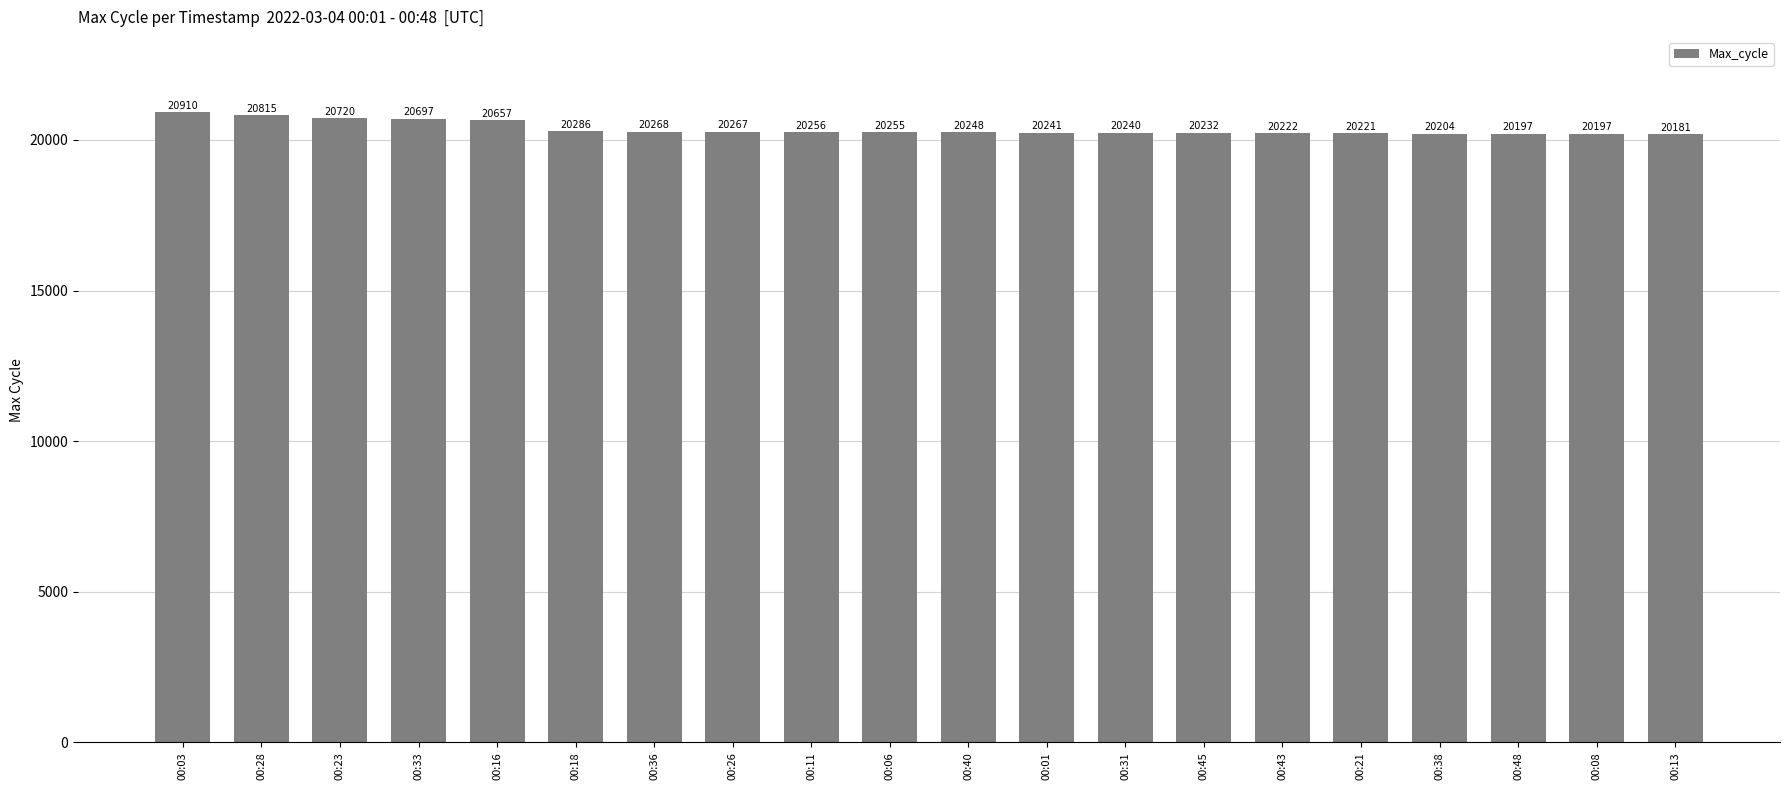

What is the approximate value at 00:18?

20286